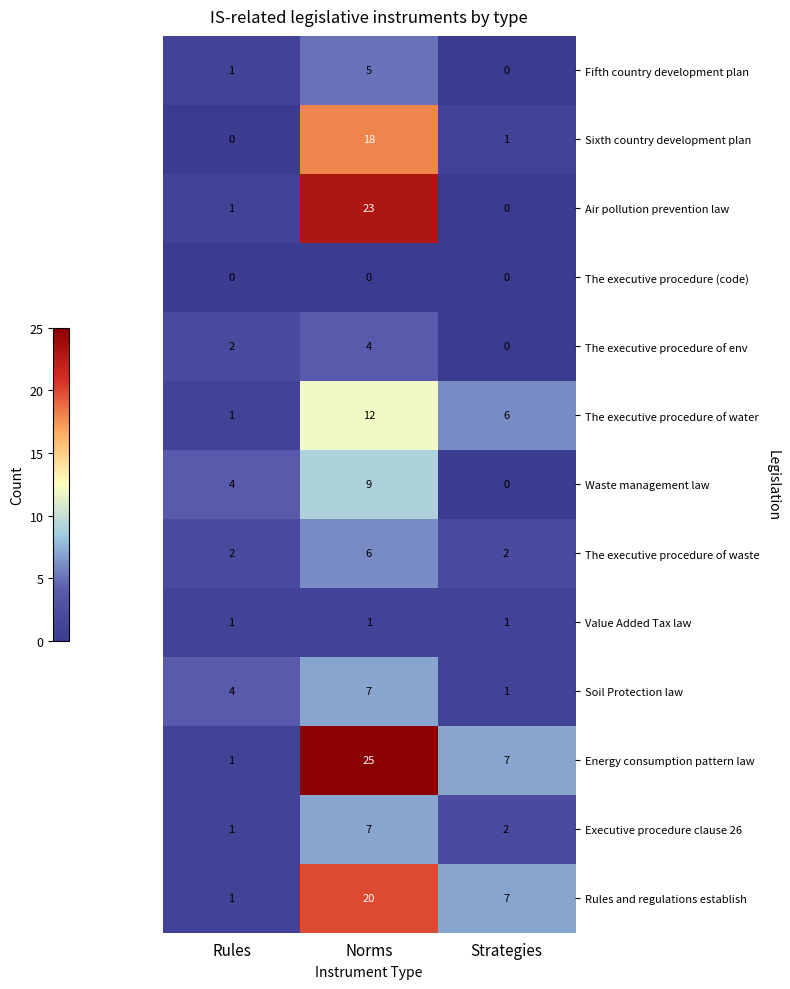

Which category has the highest value across all series?

Norms